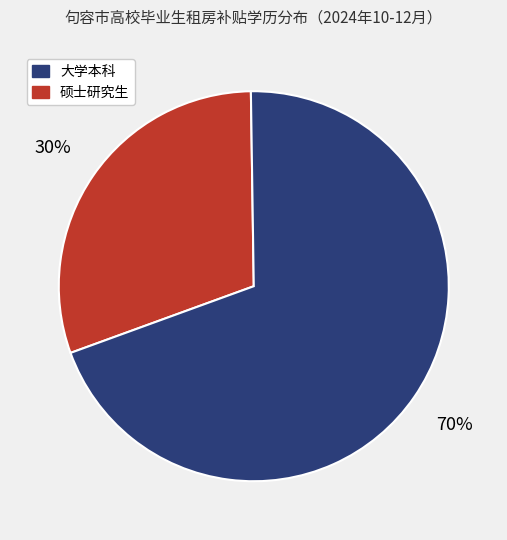

Does any single category account for the majority?

Yes